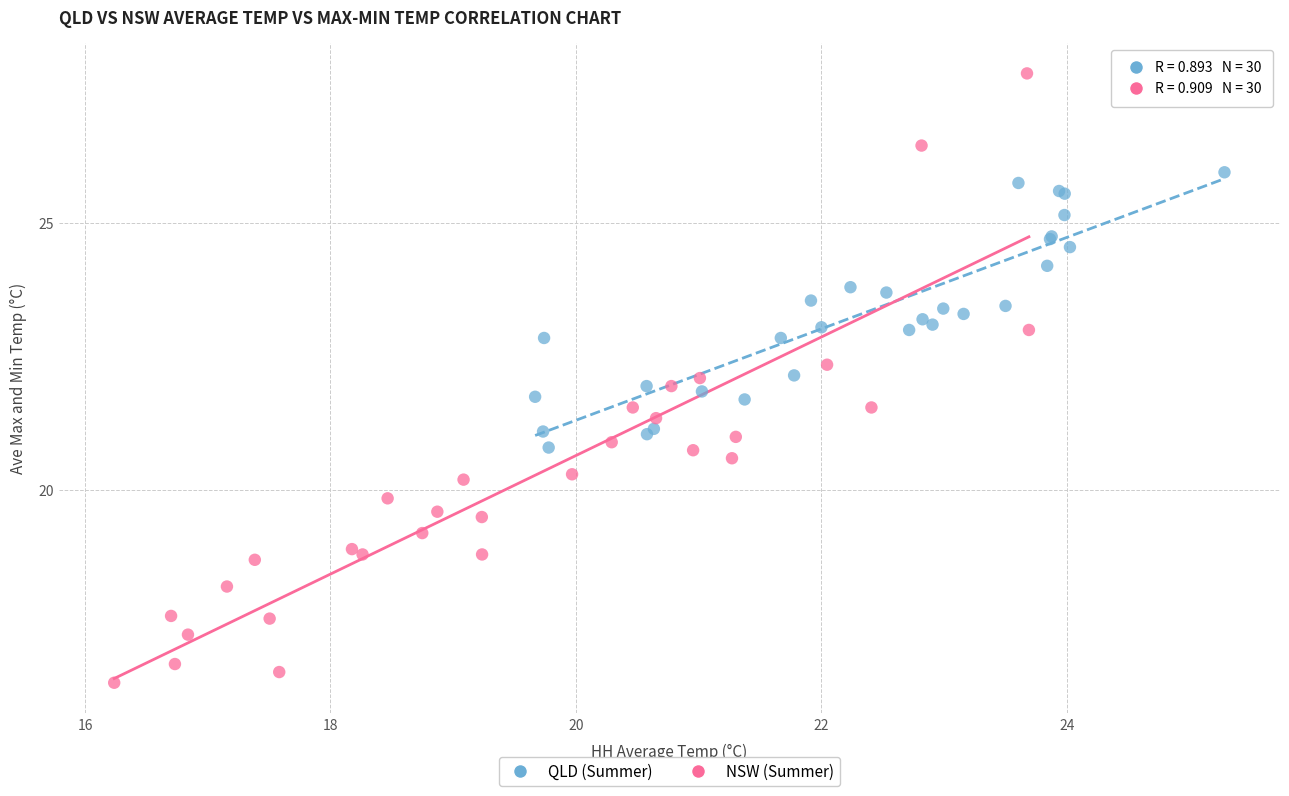

Which series reaches the maximum Y coordinate?

NSW (Summer)